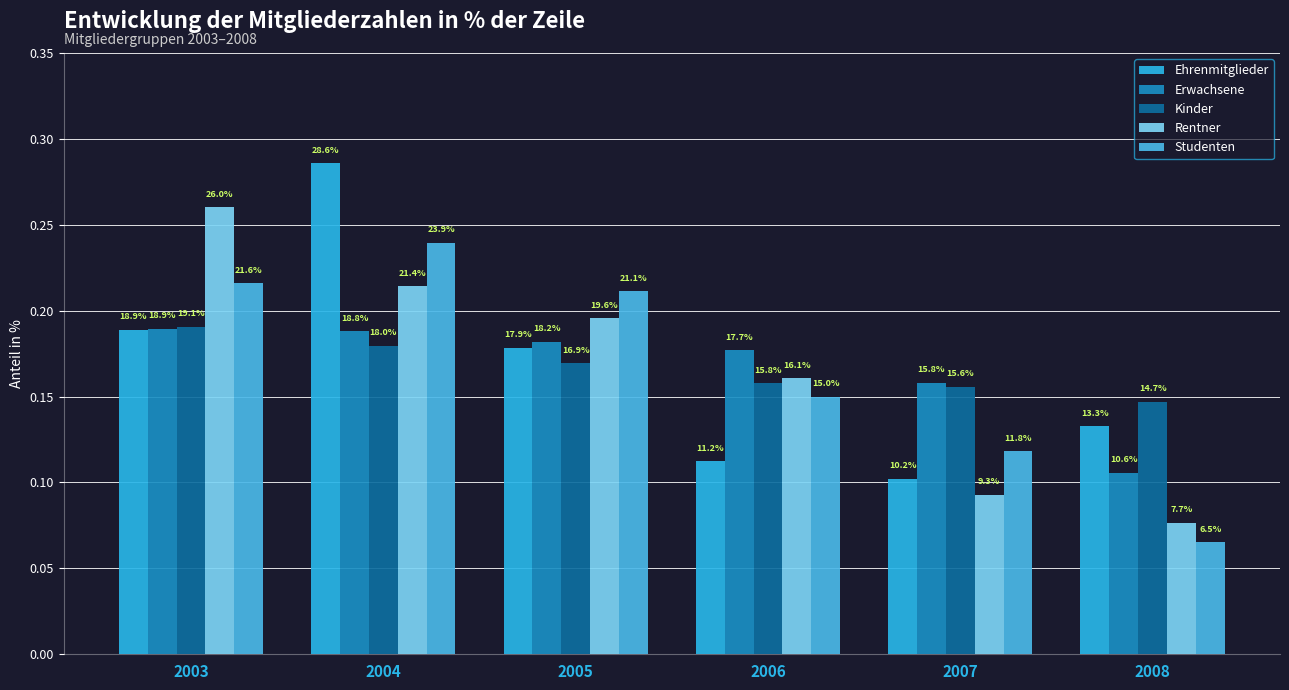

What are all the series names shown in the legend?

Ehrenmitglieder, Erwachsene, Kinder, Rentner, Studenten